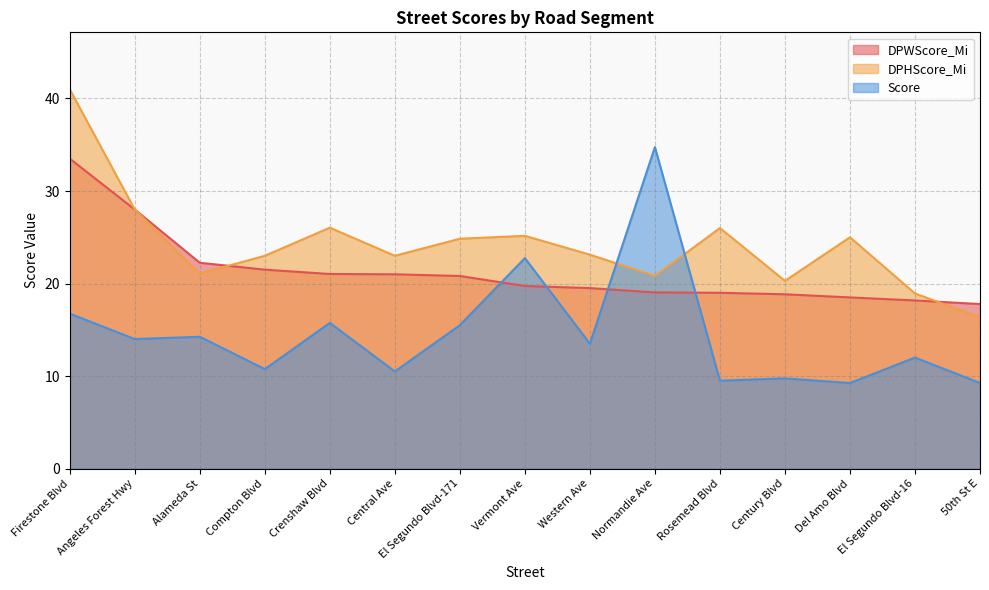

Reading left to right, list all the values displayed in this chart.

DPWScore_Mi: 33.5	28.0	22.2	21.5	21.0	21.0	20.8	19.7	19.5	19.0	19.0	18.8	18.5	18.2	17.8
DPHScore_Mi: 41.0	28.0	21.1	23.0	26.0	23.0	24.8	25.2	23.1	20.8	26.0	20.3	25.0	18.9	16.3
Score: 16.8	14.0	14.2	10.8	15.8	10.5	15.5	22.8	13.5	34.8	9.5	9.8	9.2	12.0	9.2